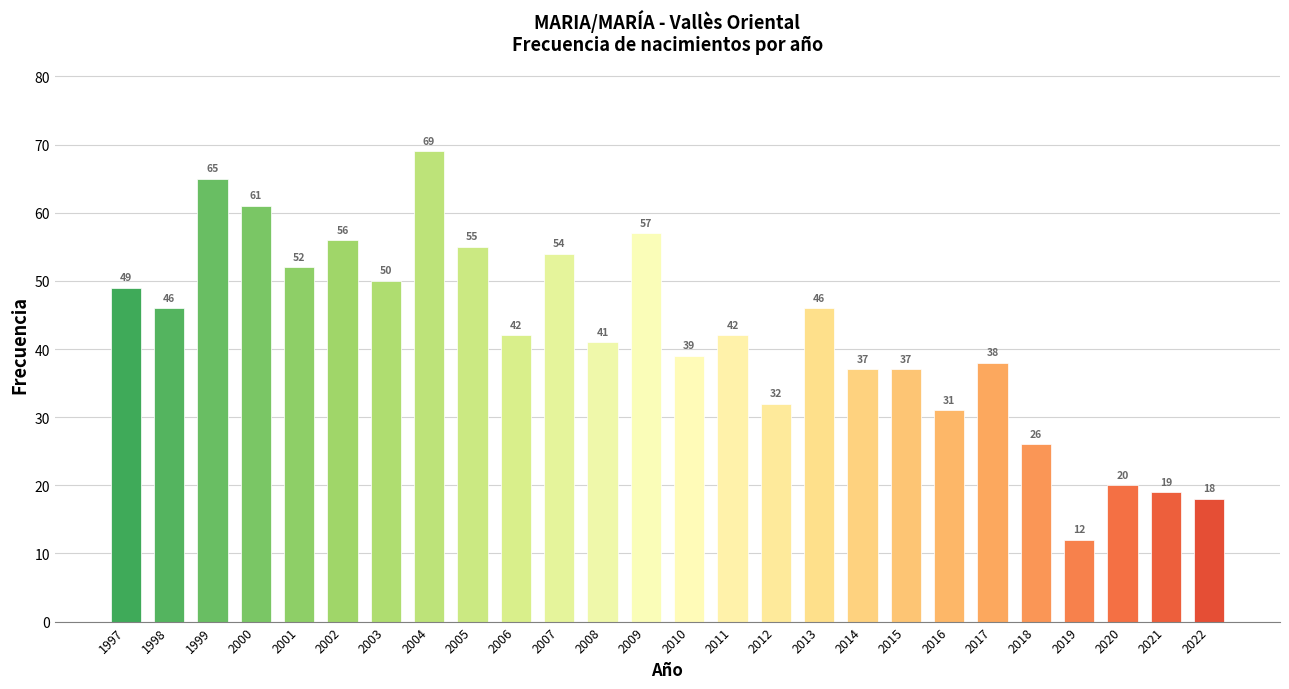

Is it true that the value at 1998 is 62?

False